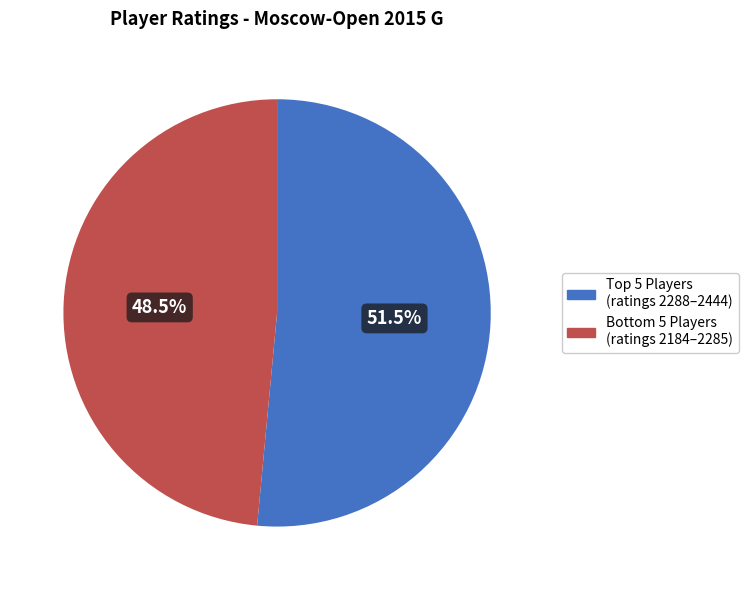

Is there any slice that represents more than half of the pie?

Yes